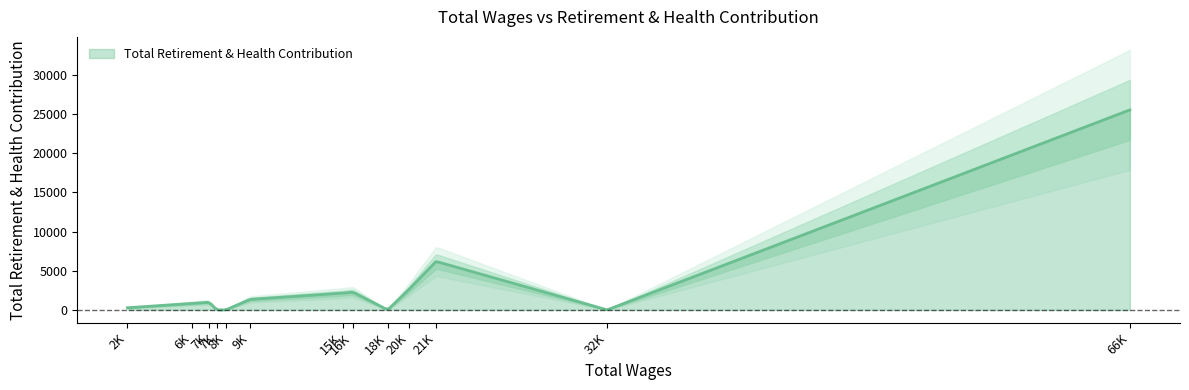

Rank the categories by value from lowest to highest.

7774, 8353, 18683, 32683, 2073, 6194, 7298, 9900, 15799, 16467, 20059, 21773, 66043